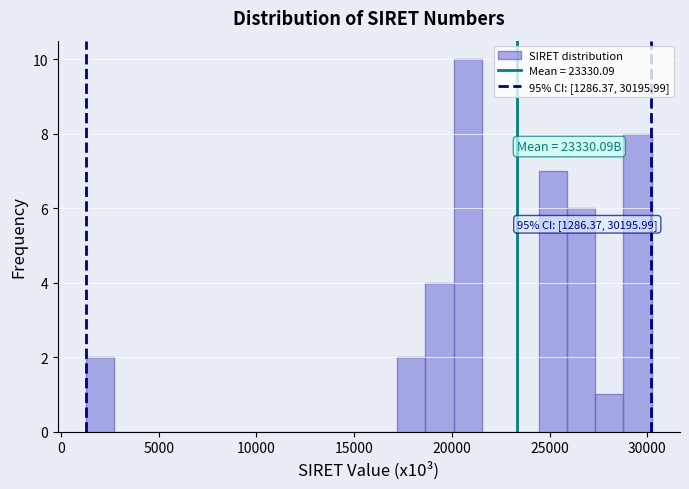

Read against the x-axis, roughly where is the centre of the tallest bar?

21000